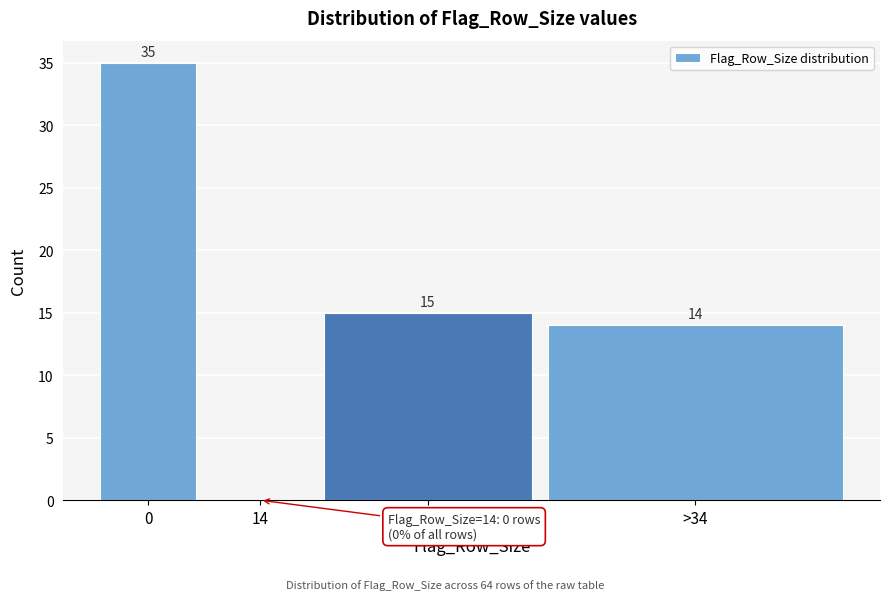

Reading left to right, list all the values displayed in this chart.

0=35	14=0	34=15	>34=14